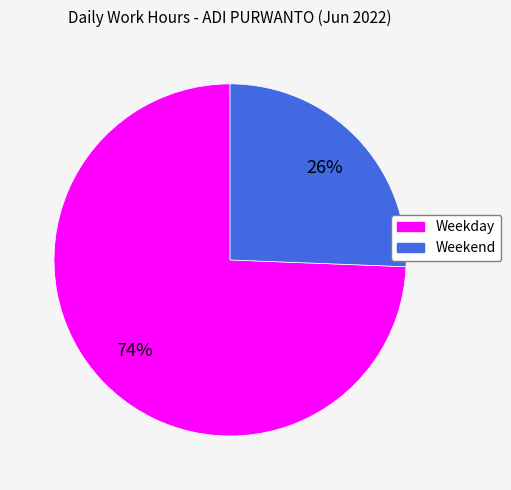

To the nearest percent, what is the average slice percentage?

50%